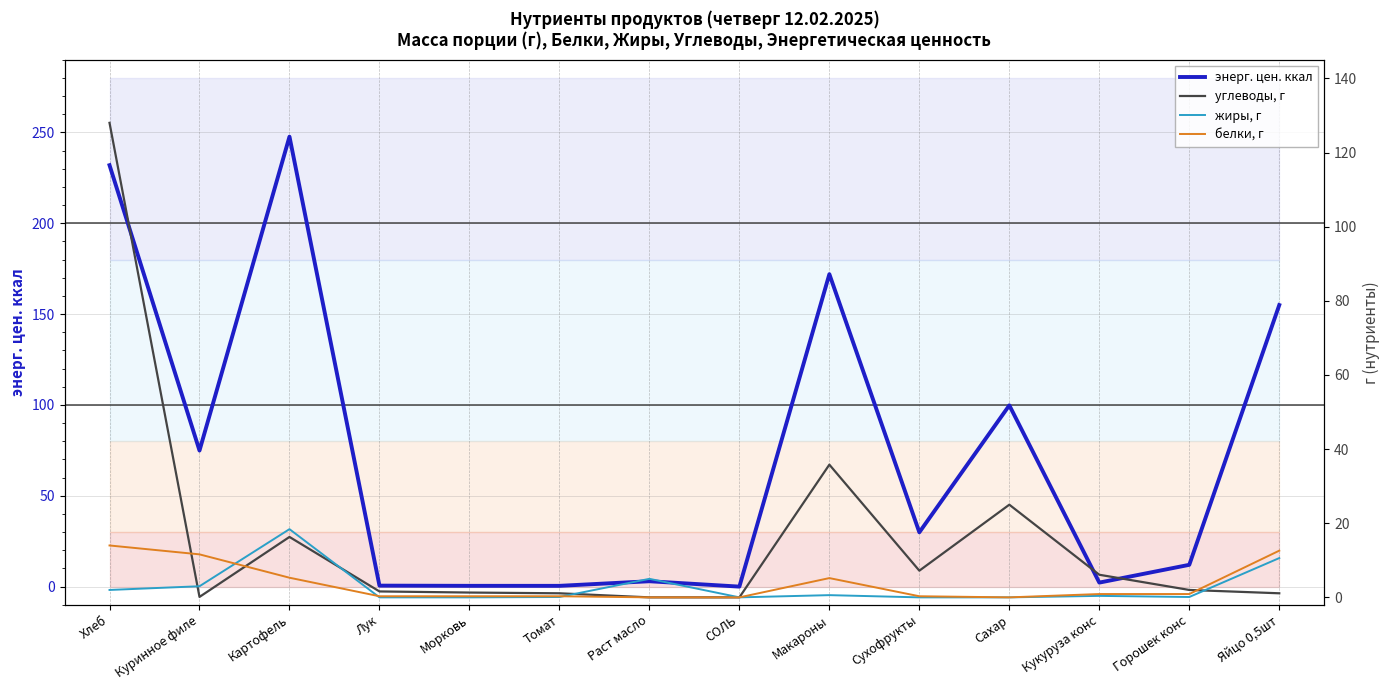

True or false: углеводы, г and жиры, г intersect in this chart.

True